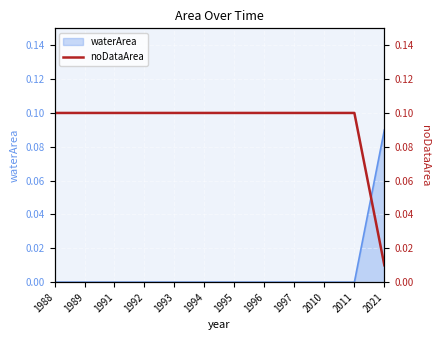

Which category has the highest value in the waterArea series?

2021